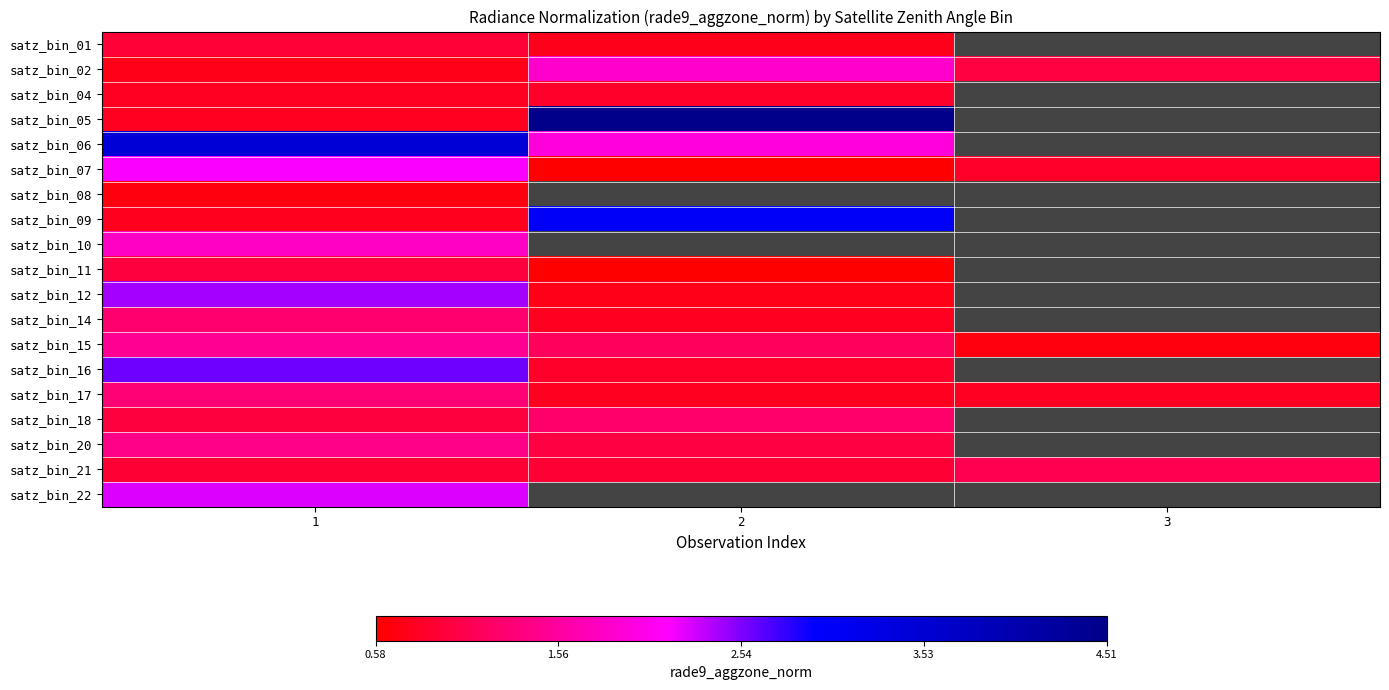

List the series in order of their peak value, highest first.

satz_bin_05, satz_bin_06, satz_bin_09, satz_bin_16, satz_bin_12, satz_bin_22, satz_bin_07, satz_bin_02, satz_bin_10, satz_bin_15, satz_bin_20, satz_bin_17, satz_bin_14, satz_bin_18, satz_bin_21, satz_bin_11, satz_bin_01, satz_bin_04, satz_bin_08